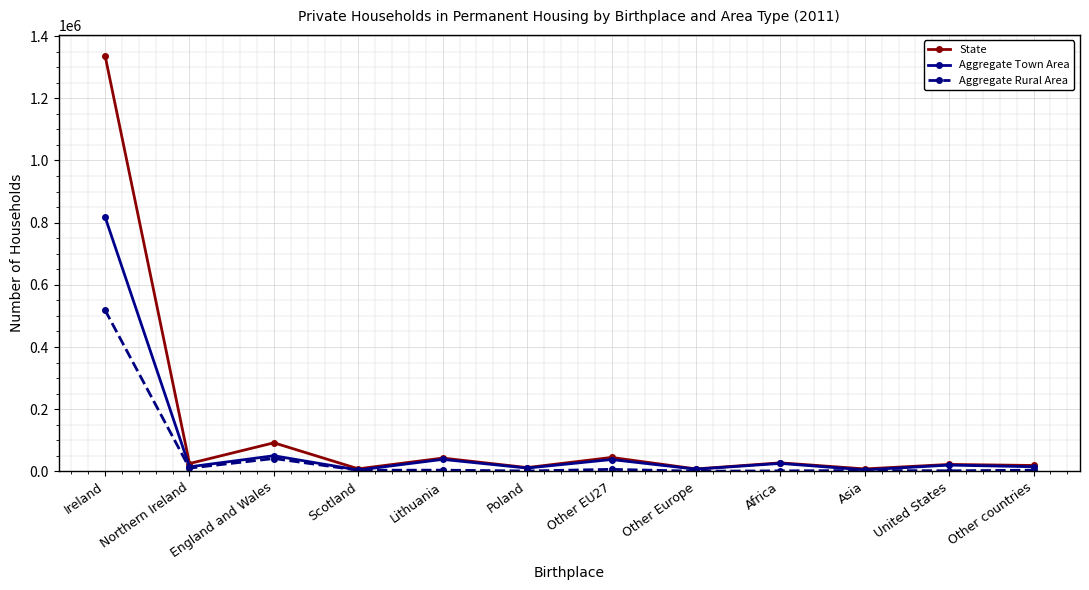

What is the difference between the maximum and second lowest values in the Aggregate Rural Area series?

517153